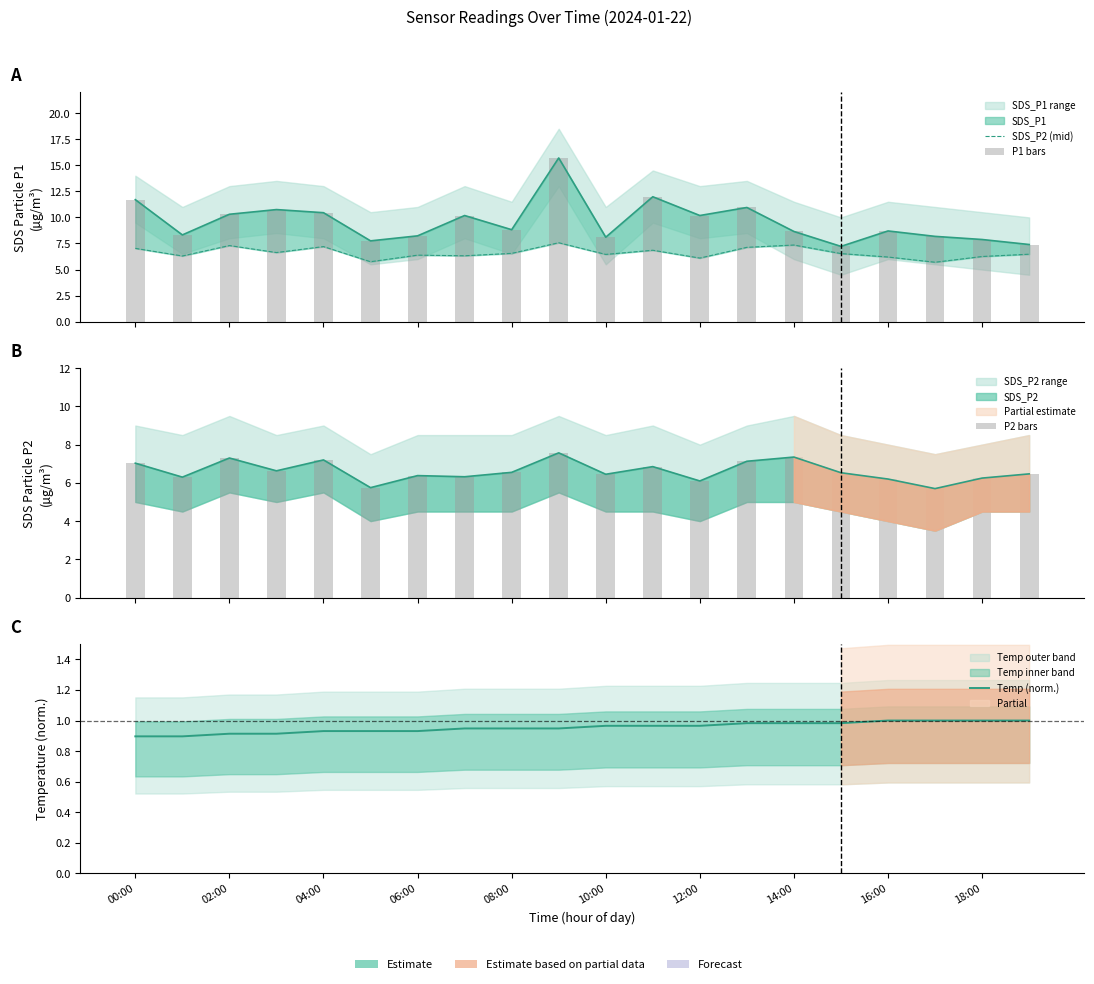

True or false: Temp (norm.) has a value of 0.5 at 02:00.

False